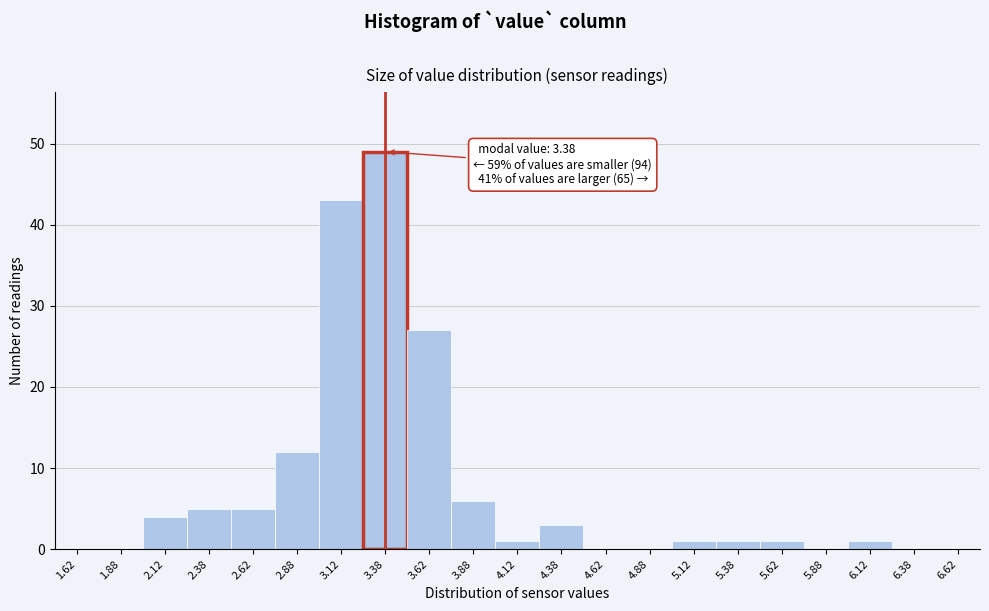

Which range on the x-axis has the tallest bar?

3.25 to 3.50